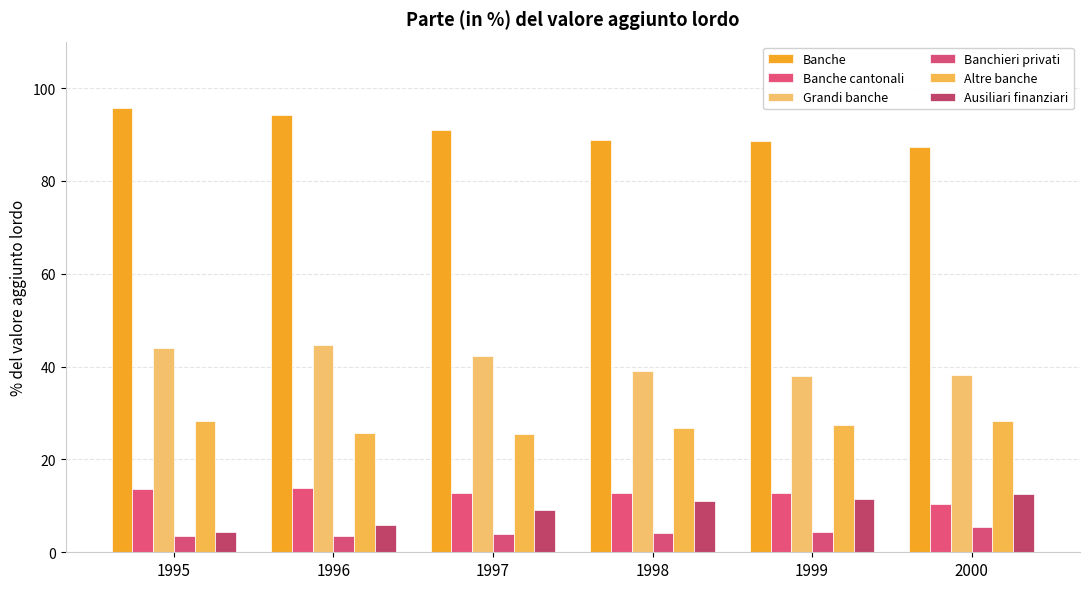

Where does the Banche cantonali series first go above 12?

1995